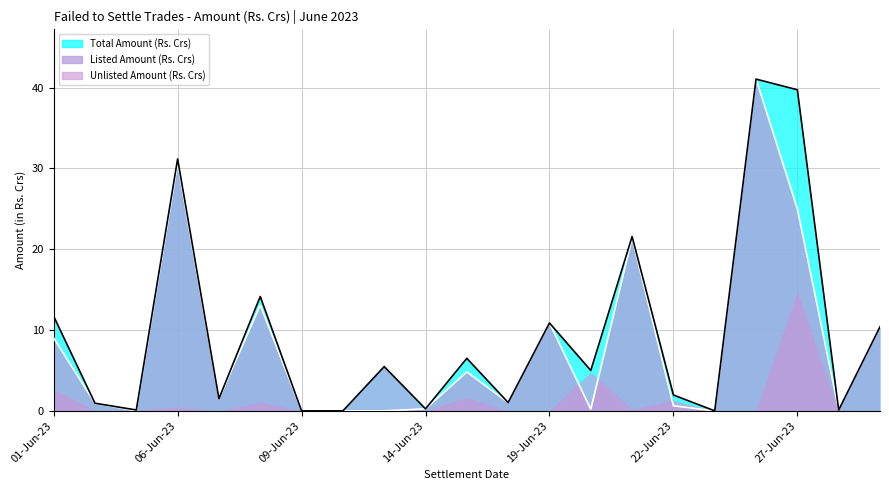

Which series changed the most between 13-Jun-23 and 20-Jun-23?

Total Amount (Rs. Crs)